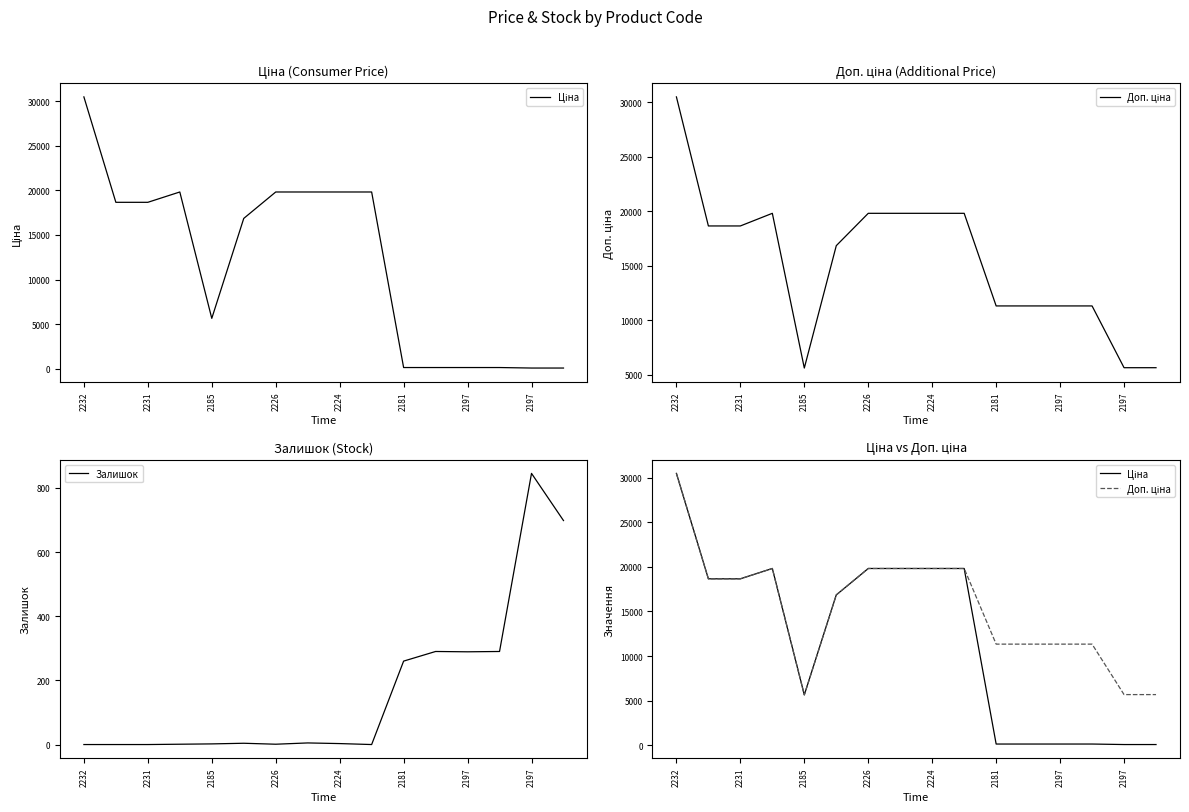

Rank the series by their maximum value, from lowest to highest.

Залишок, Ціна, Доп. ціна